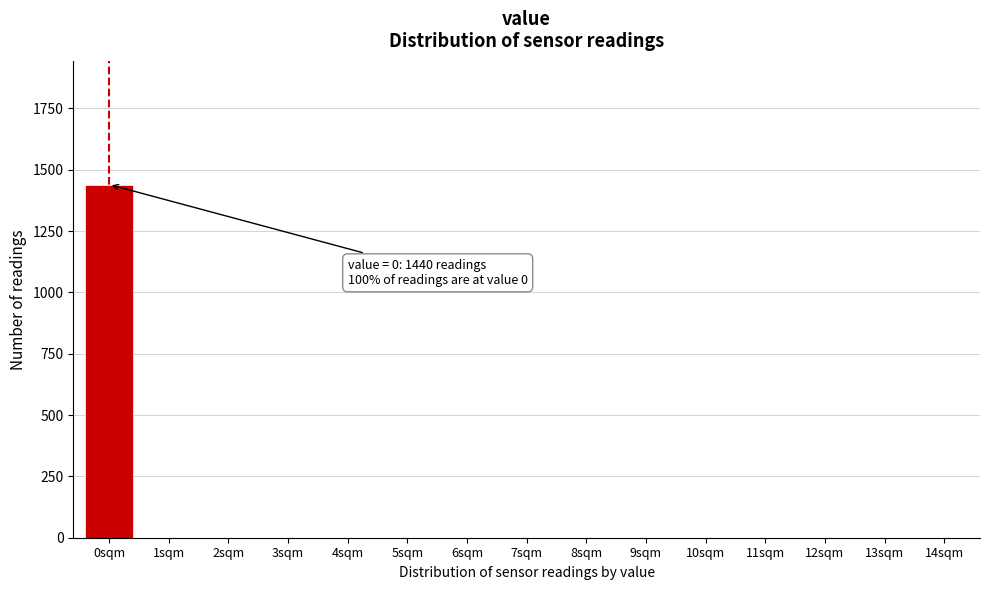

Reading left to right, extract all data points from this chart.

0sqm=1440	1sqm=0	2sqm=0	3sqm=0	4sqm=0	5sqm=0	6sqm=0	7sqm=0	8sqm=0	9sqm=0	10sqm=0	11sqm=0	12sqm=0	13sqm=0	14sqm=0